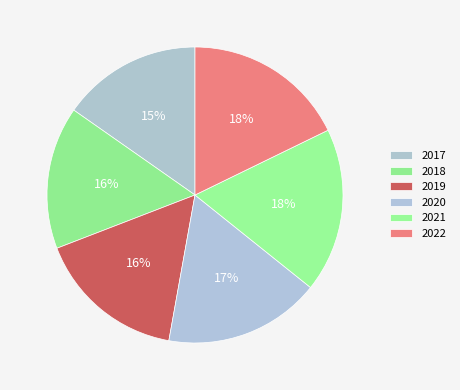

The 2021 slice represents 18% of the pie. True or false?

True